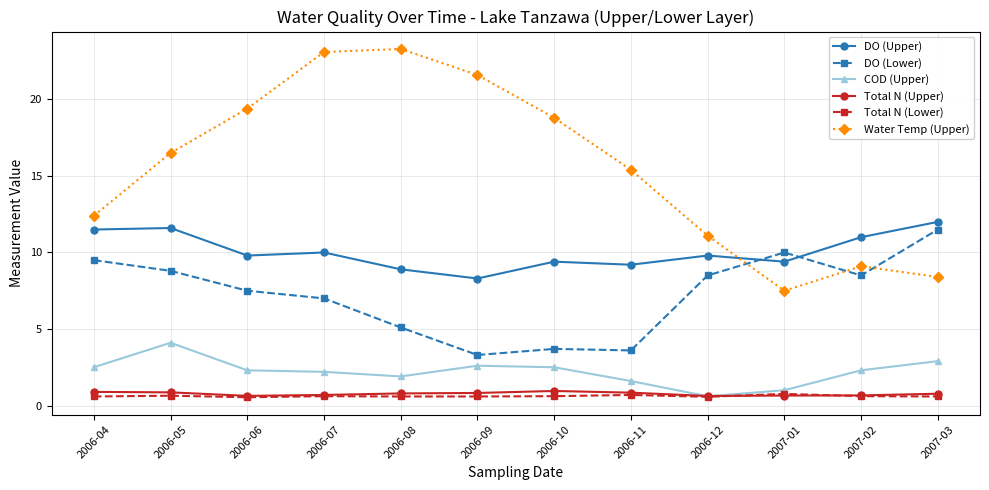

What position from the left is 2006-09?

6